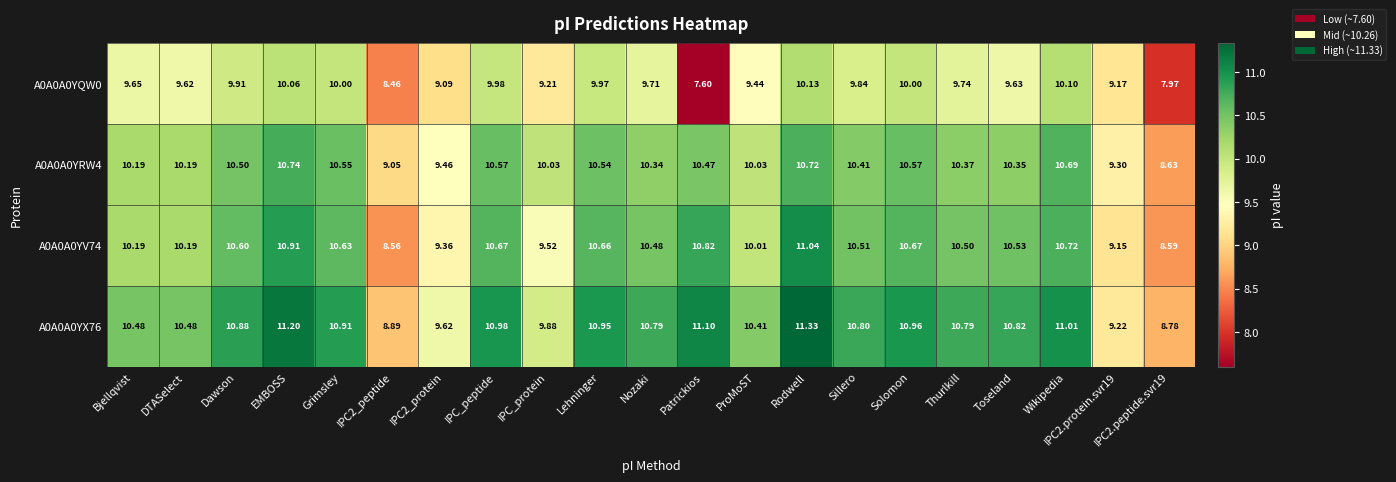

At which category does the chart reach its minimum across all series?

Patrickios